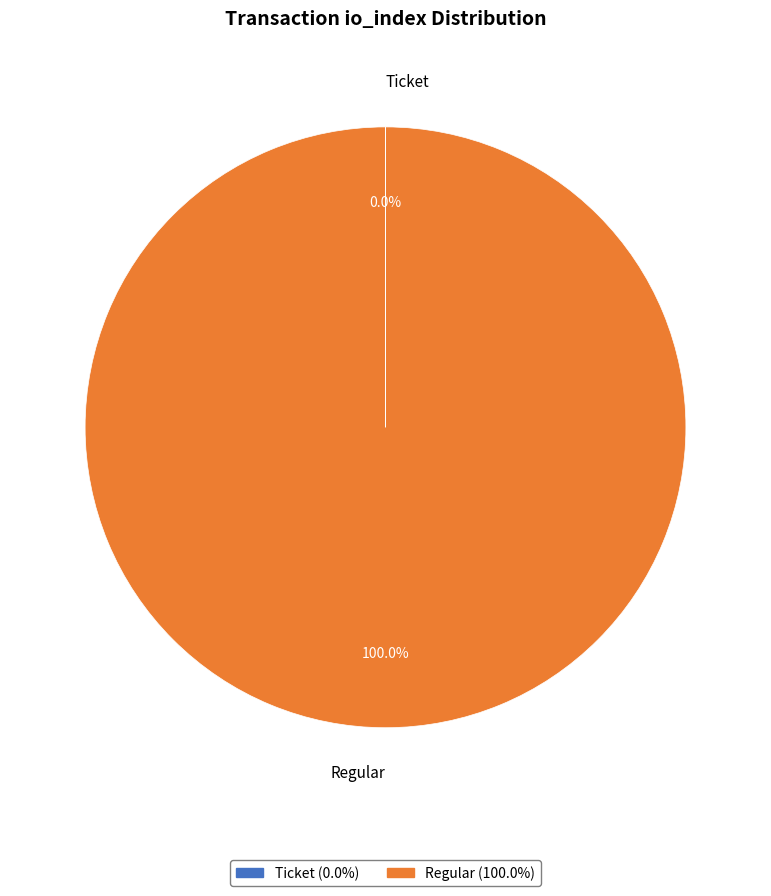

Which slice is the largest?

Regular